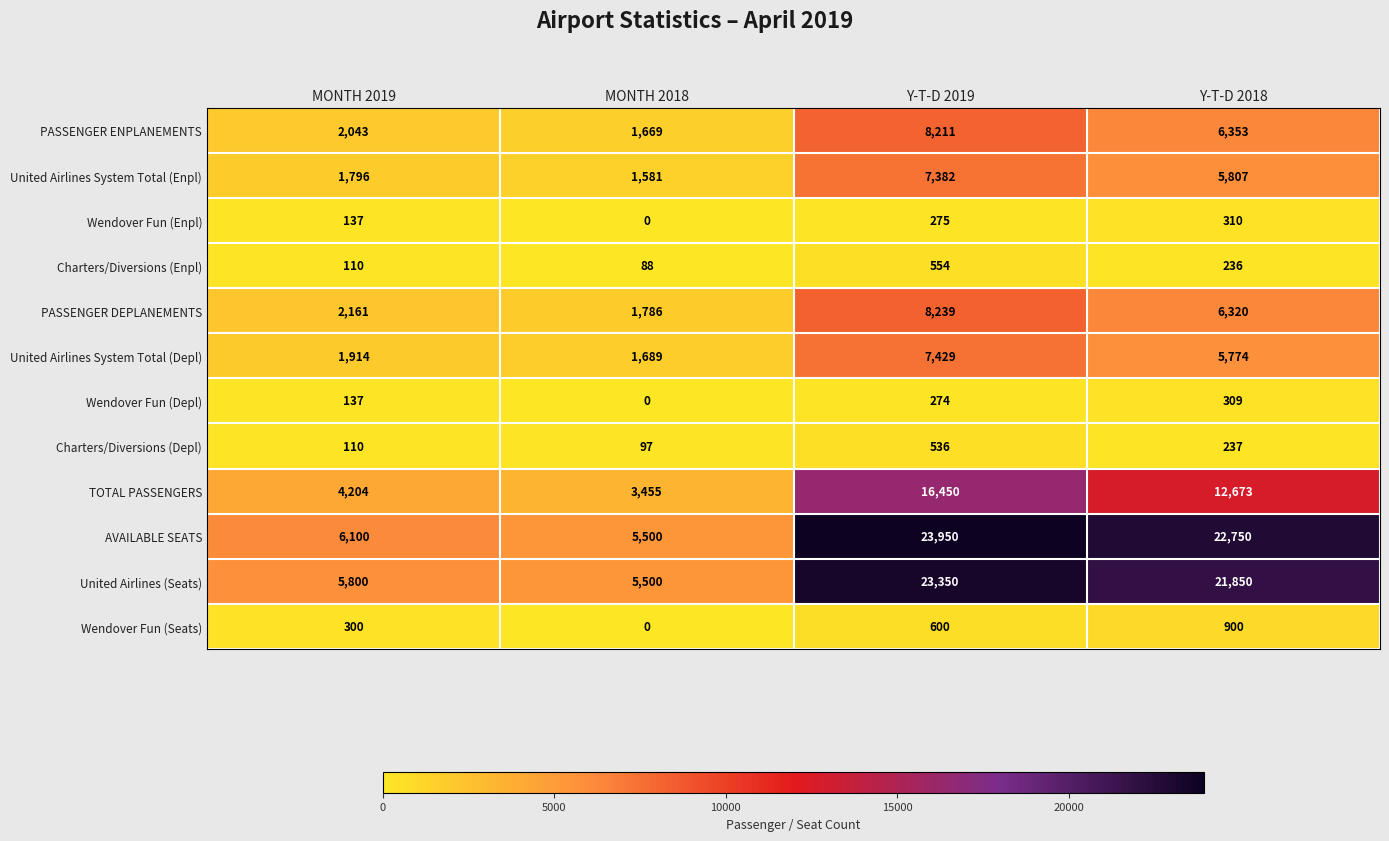

What is the total value across all series at MONTH 2019?

24812